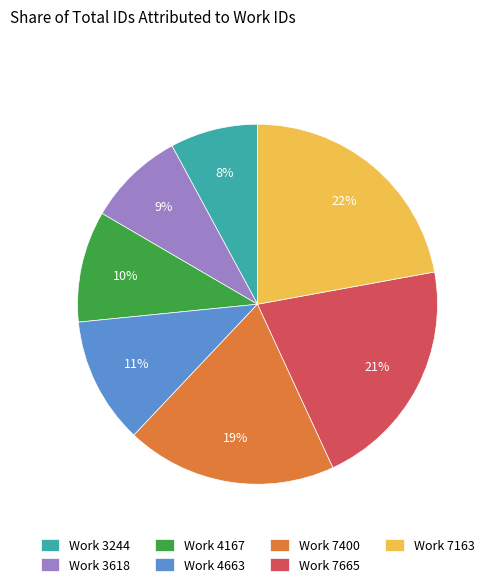

Combined, do Work 4167 and Work 7665 account for over 50%?

No